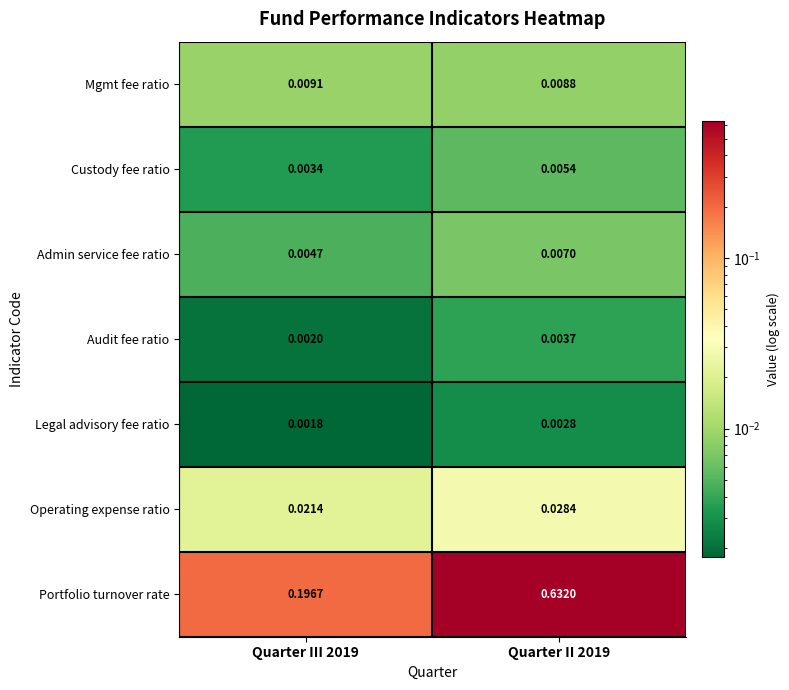

Which series has the widest spread of values?

Portfolio turnover rate